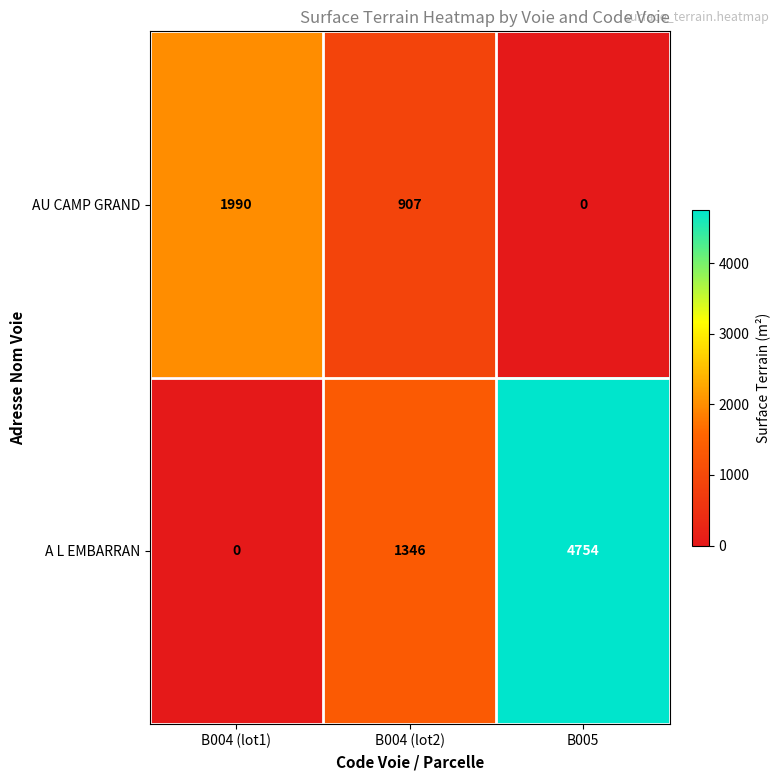

What is the spread (max minus min) of values at B004 (lot1)?

1990